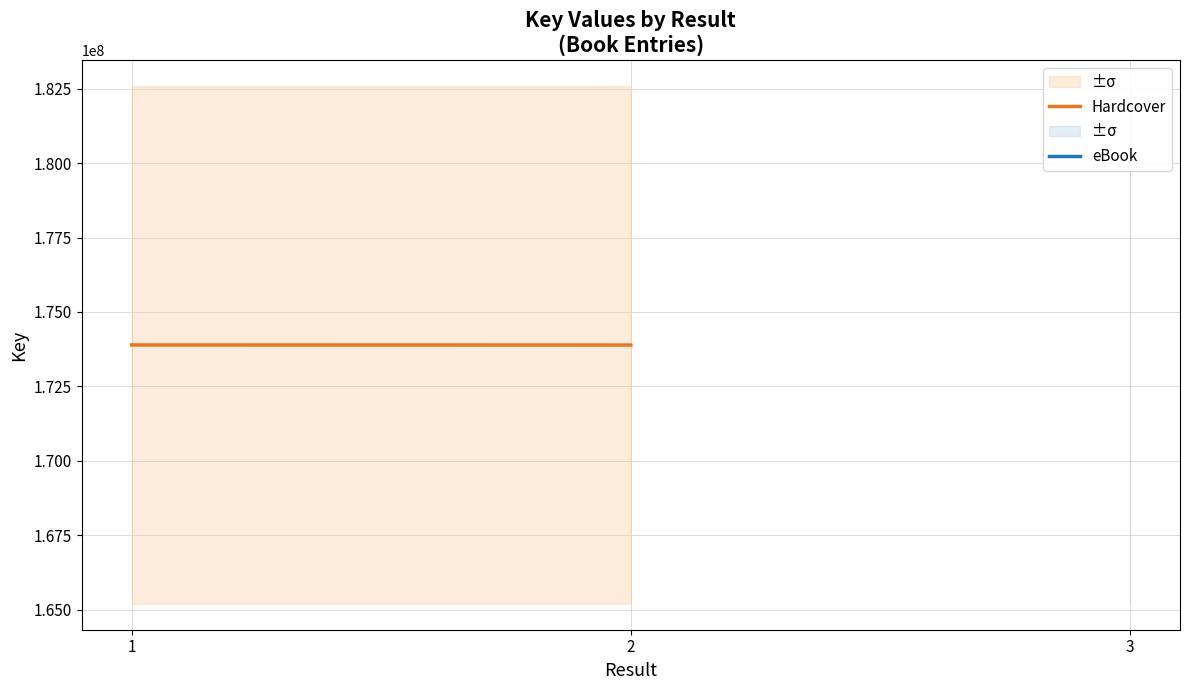

The chart shows a value of 237482082 at 1. True or false?

False